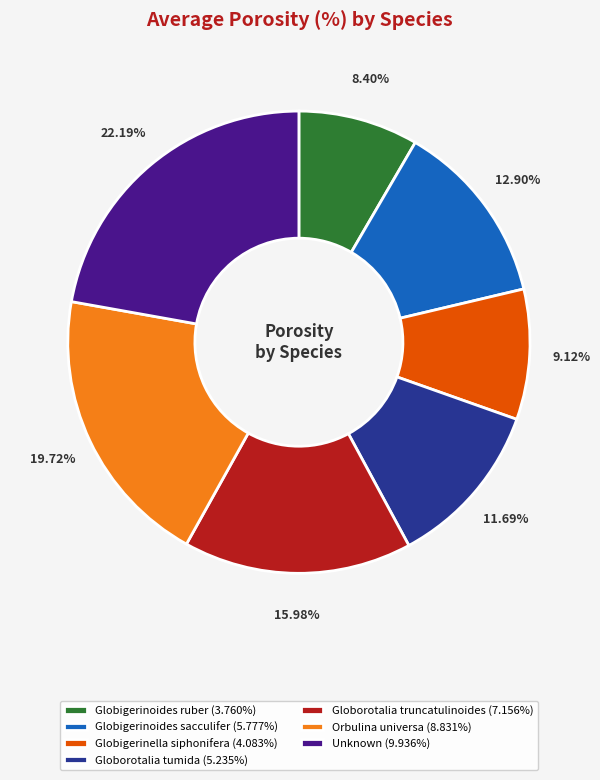

To the nearest percent, what is the average slice percentage?

14%